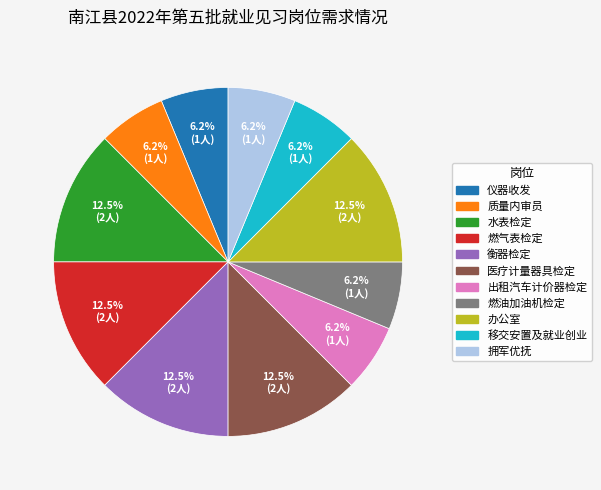

Is the sum of 拥军优抚 and 医疗计量器具检定 greater than half?

No